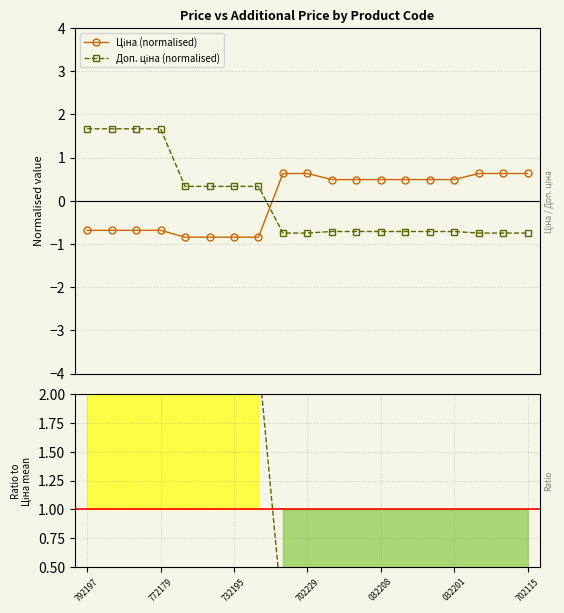

At which label does Ratio Доп./Ціна reach its minimum?

8